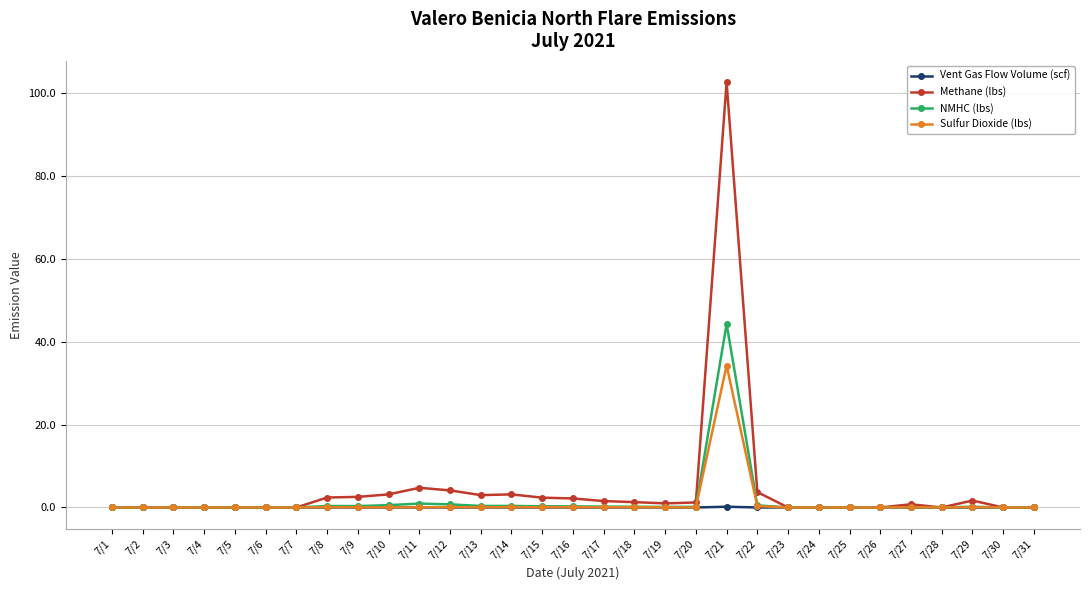

At which category is the sum across all series the highest?

7/21